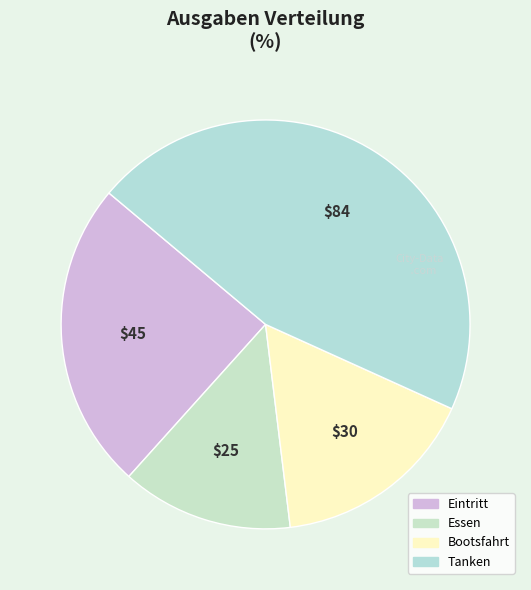

Is it true that Eintritt is 13% of the pie?

False